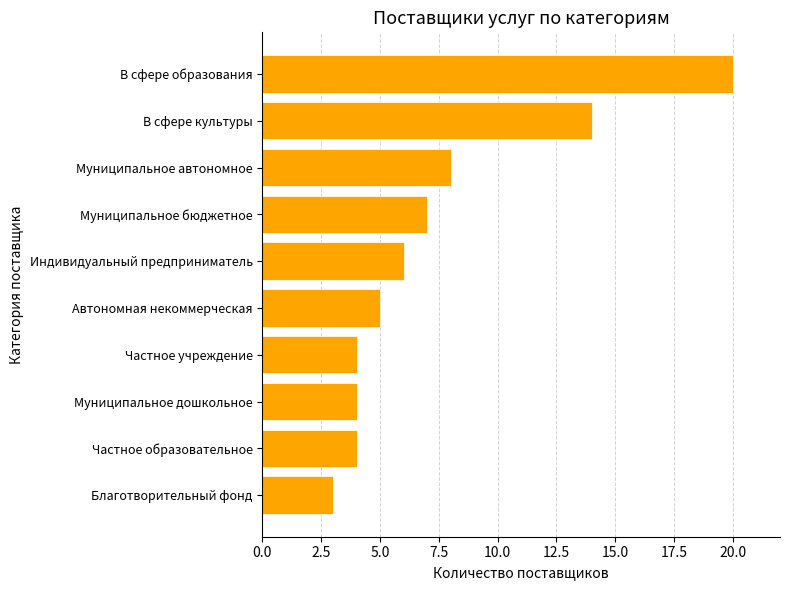

What position from the top is В сфере культуры?

2